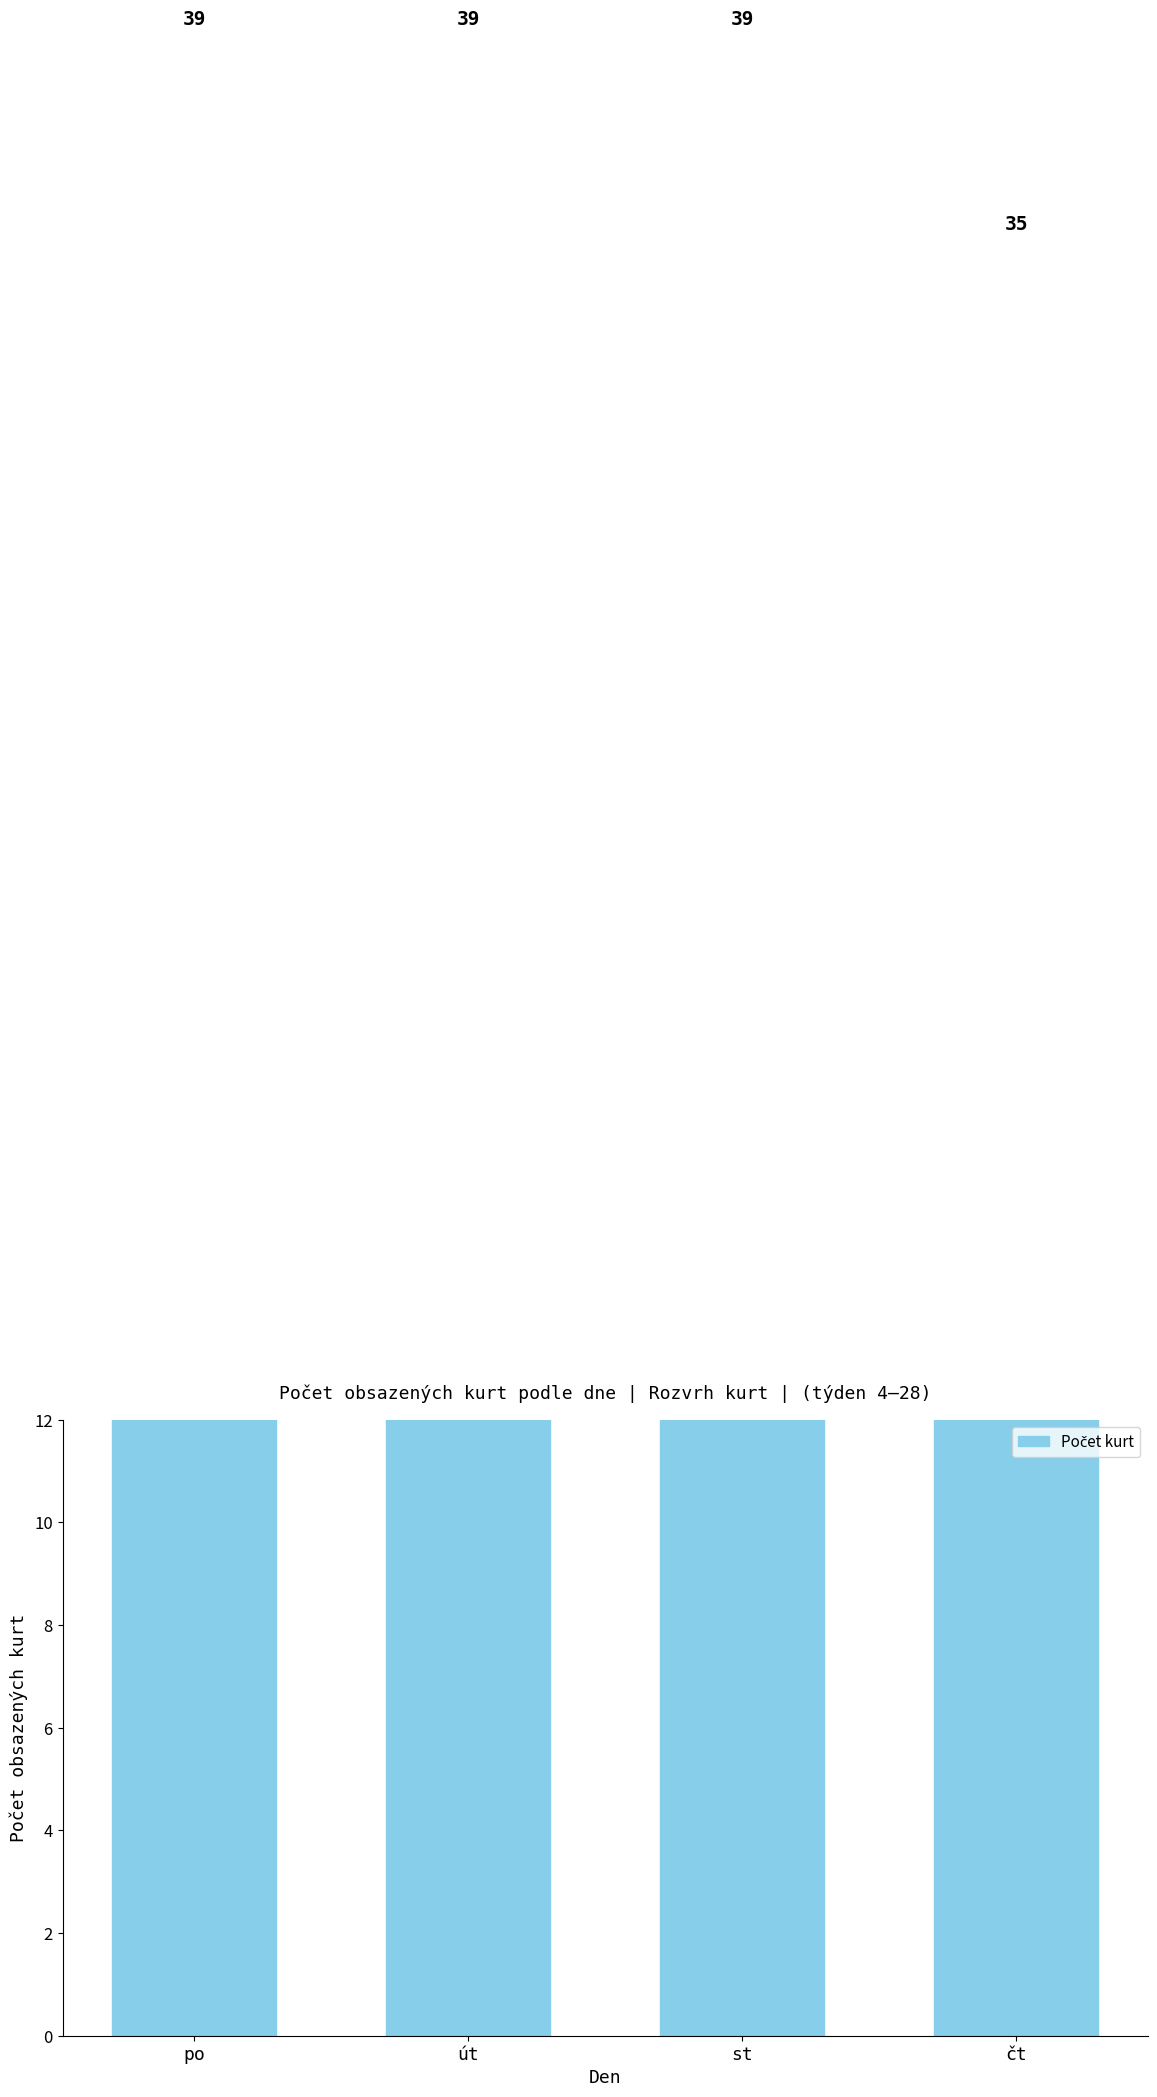

Reading left to right, what are all the values shown in this chart?

po=39	út=39	st=39	čt=35